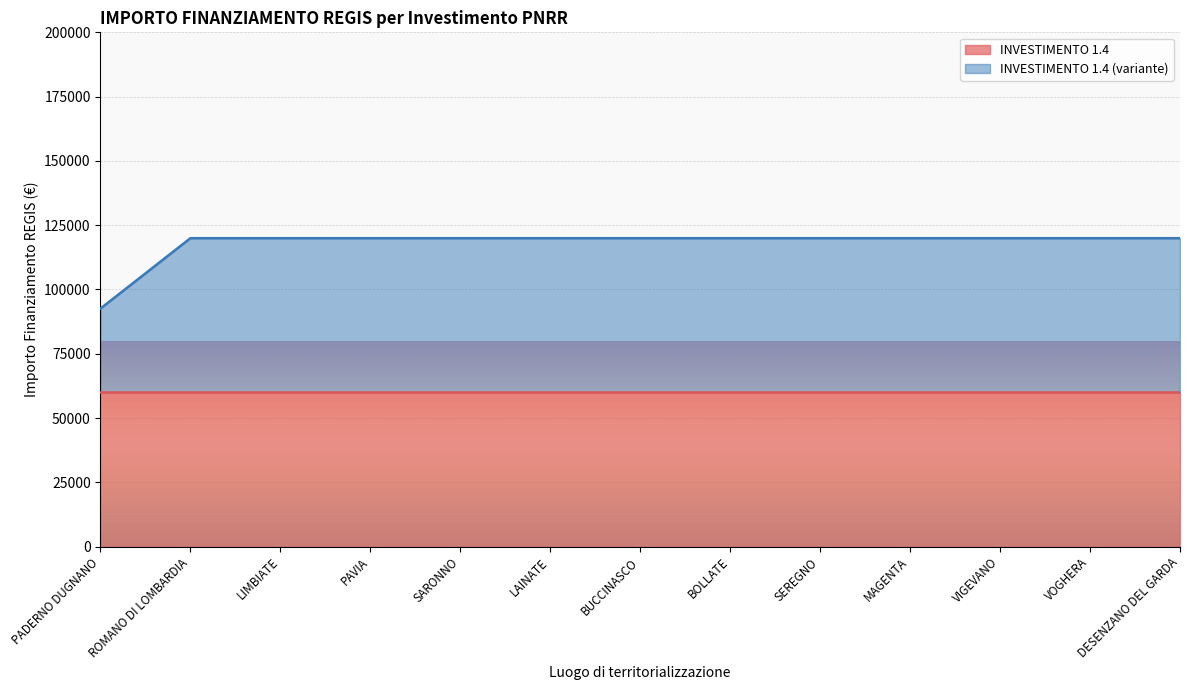

Reading right to left, what are all the values shown in this chart?

DESENZANO DEL GARDA=119932	VOGHERA=119932	VIGEVANO=119932	MAGENTA=119932	SEREGNO=119932	BOLLATE=119932	BUCCINASCO=119932	LAINATE=119932	SARONNO=119932	PAVIA=119932	LIMBIATE=119932	ROMANO DI LOMBARDIA=119932	PADERNO DUGNANO=92555